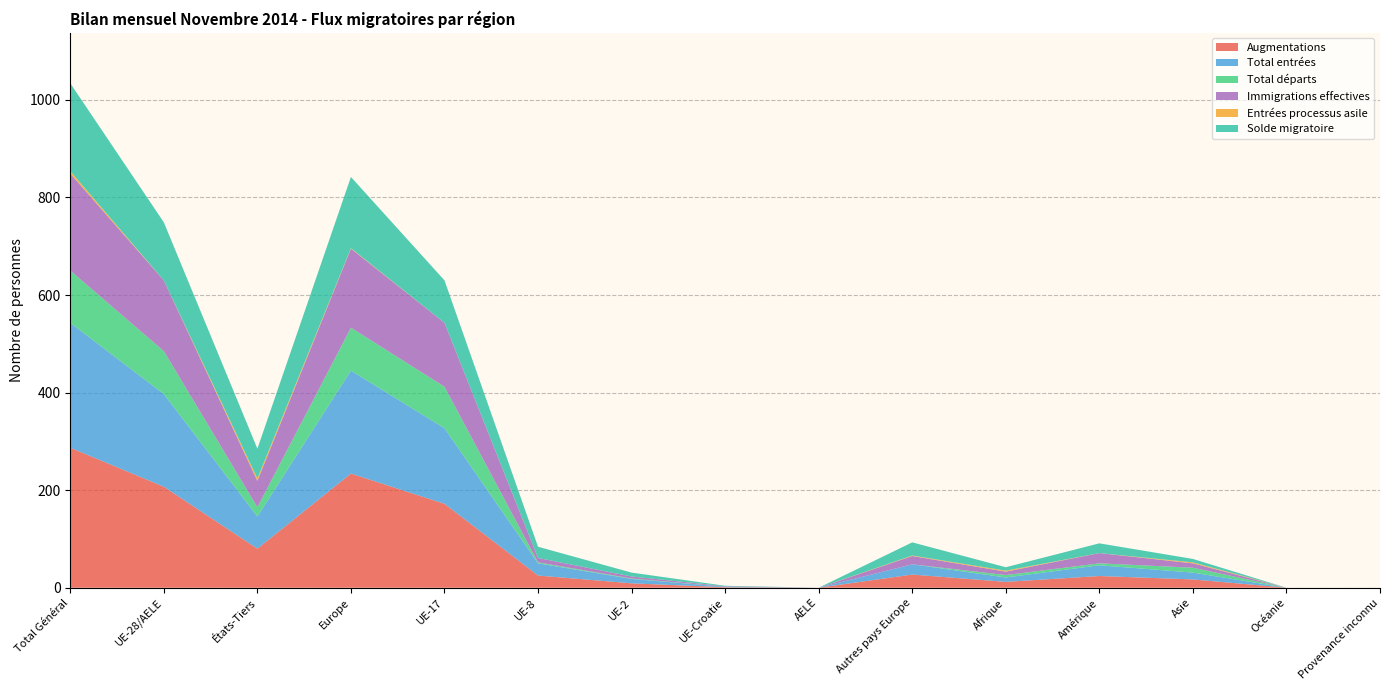

Reading left to right, what are all the values shown in this chart?

Augmentations: Total Général=287	UE-28/AELE=207	États-Tiers=80	Europe=234	UE-17=172	UE-8=25	UE-2=9	UE-Croatie=1	AELE=0	Autres pays Europe=27	Afrique=12	Amérique=24	Asie=17	Océanie=0	Provenance inconnu=0
Total entrées: Total Général=256	UE-28/AELE=190	États-Tiers=66	Europe=211	UE-17=155	UE-8=25	UE-2=9	UE-Croatie=1	AELE=0	Autres pays Europe=21	Afrique=9	Amérique=22	Asie=14	Océanie=0	Provenance inconnu=0
Total départs: Total Général=107	UE-28/AELE=88	États-Tiers=19	Europe=88	UE-17=85	UE-8=2	UE-2=1	UE-Croatie=0	AELE=0	Autres pays Europe=0	Afrique=5	Amérique=4	Asie=10	Océanie=0	Provenance inconnu=0
Immigrations effectives: Total Général=199	UE-28/AELE=145	États-Tiers=54	Europe=162	UE-17=131	UE-8=9	UE-2=4	UE-Croatie=1	AELE=0	Autres pays Europe=17	Afrique=7	Amérique=21	Asie=9	Océanie=0	Provenance inconnu=0
Entrées processus asile: Total Général=5	UE-28/AELE=0	États-Tiers=5	Europe=1	UE-17=0	UE-8=0	UE-2=0	UE-Croatie=0	AELE=0	Autres pays Europe=1	Afrique=2	Amérique=0	Asie=2	Océanie=0	Provenance inconnu=0
Solde migratoire: Total Général=180	UE-28/AELE=119	États-Tiers=61	Europe=146	UE-17=87	UE-8=23	UE-2=8	UE-Croatie=1	AELE=0	Autres pays Europe=27	Afrique=7	Amérique=20	Asie=7	Océanie=0	Provenance inconnu=0